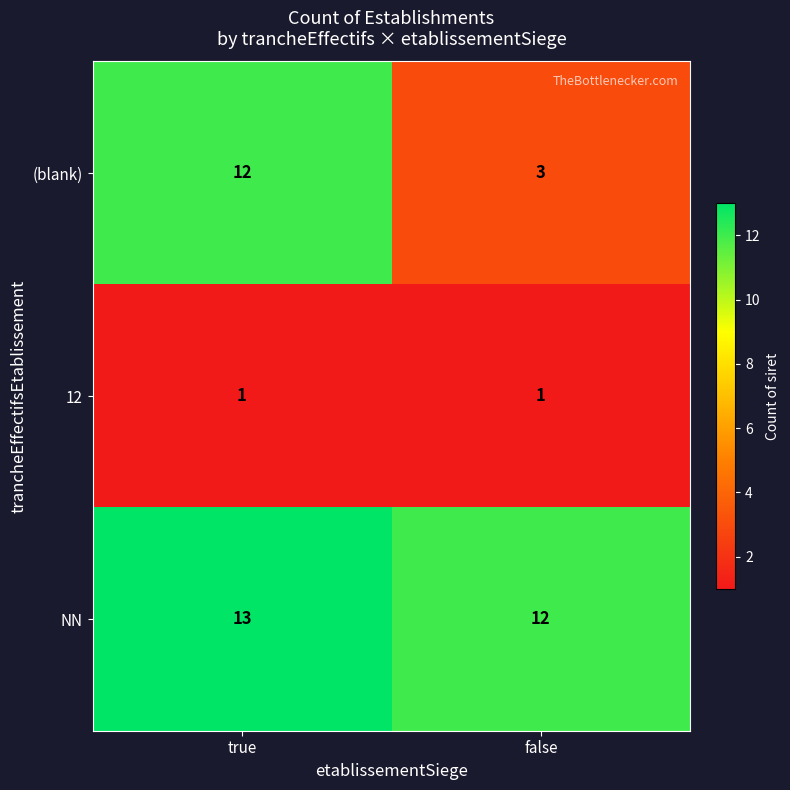

How many series are shown in this chart?

3